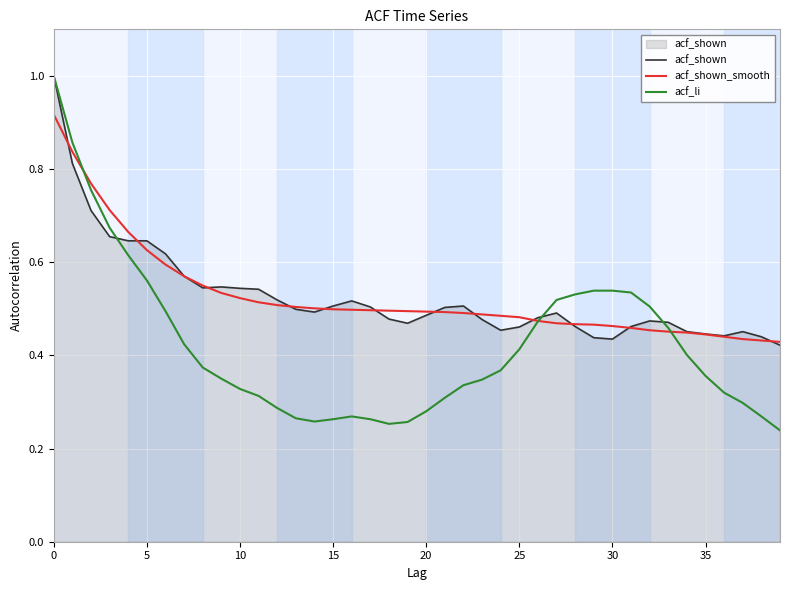

What is the maximum value for acf_shown?

1.0